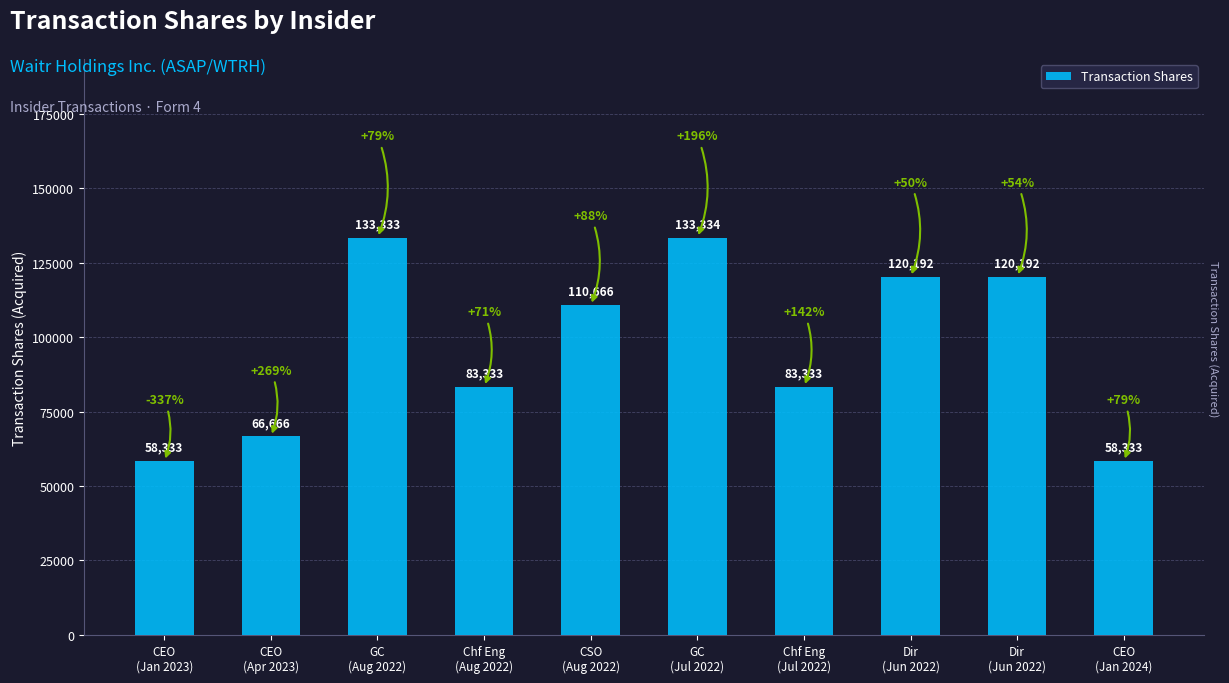

Count the number of data series in this chart.

1